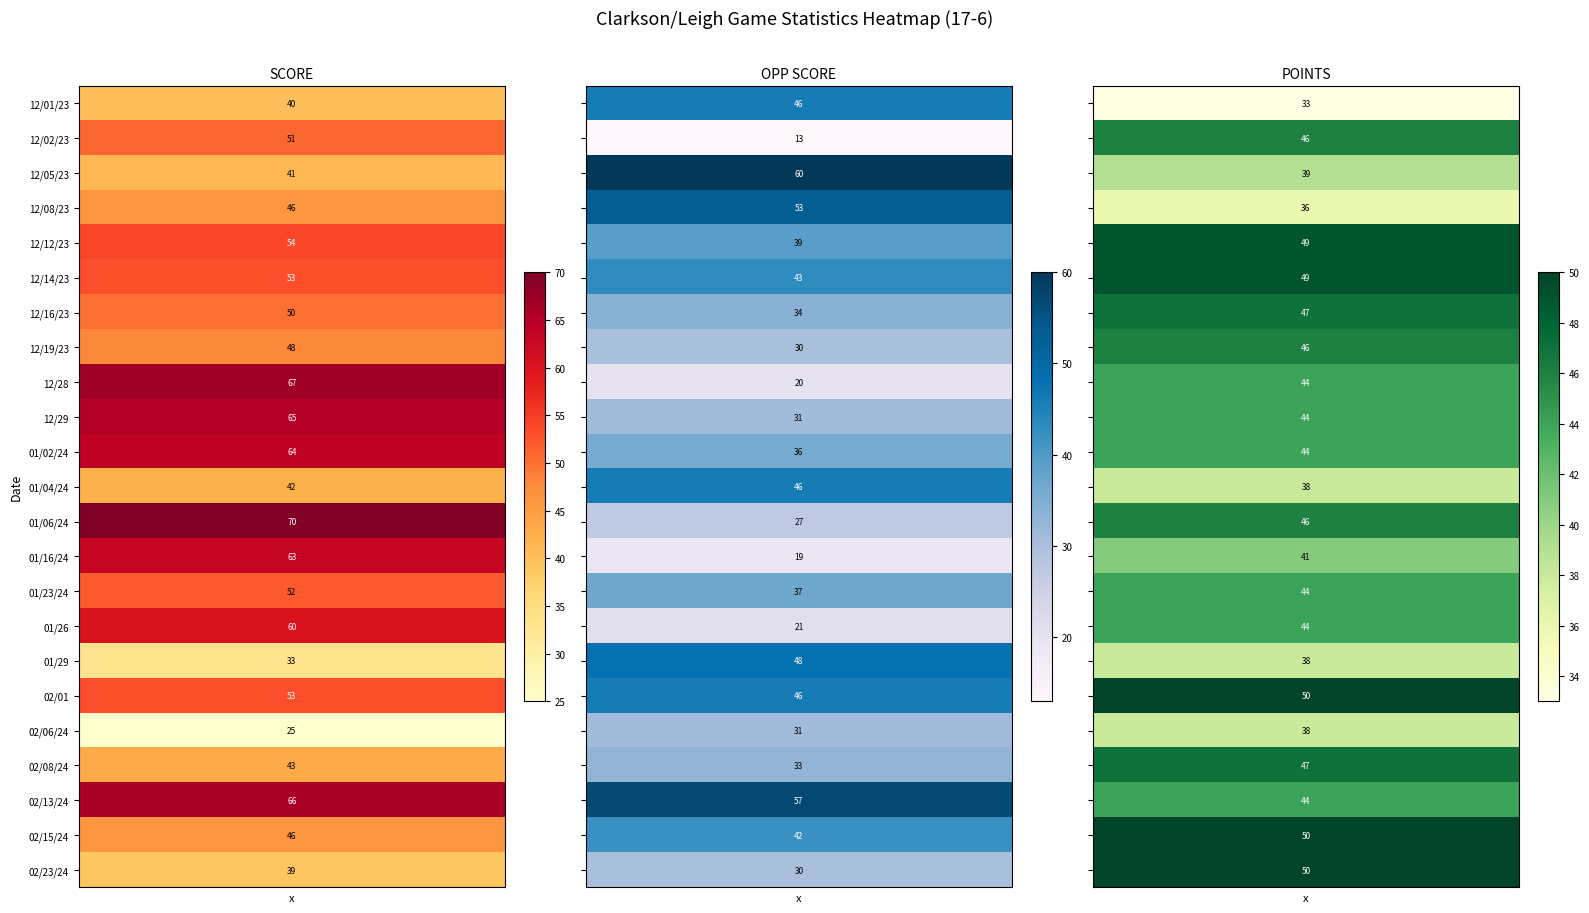

Which category has the lowest value across all series?

OPP SCORE